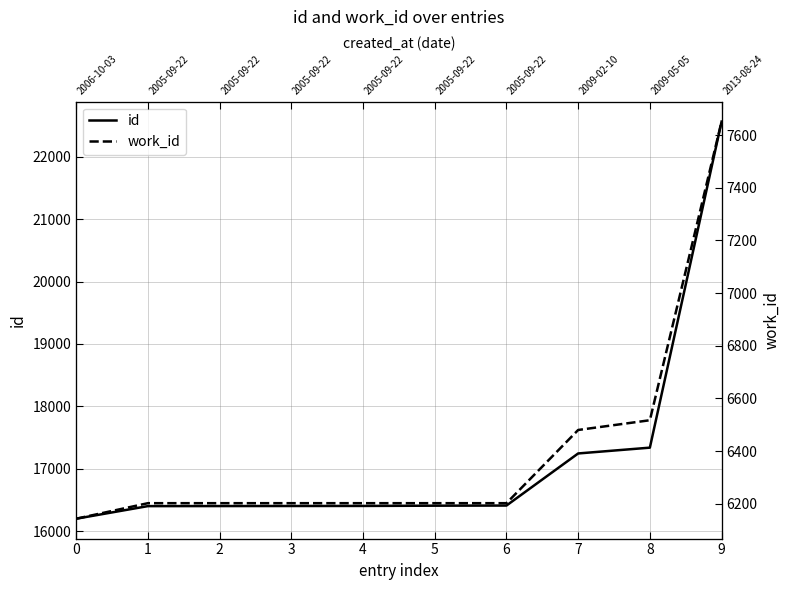

What is the difference between the id values at 1 and 8?

937